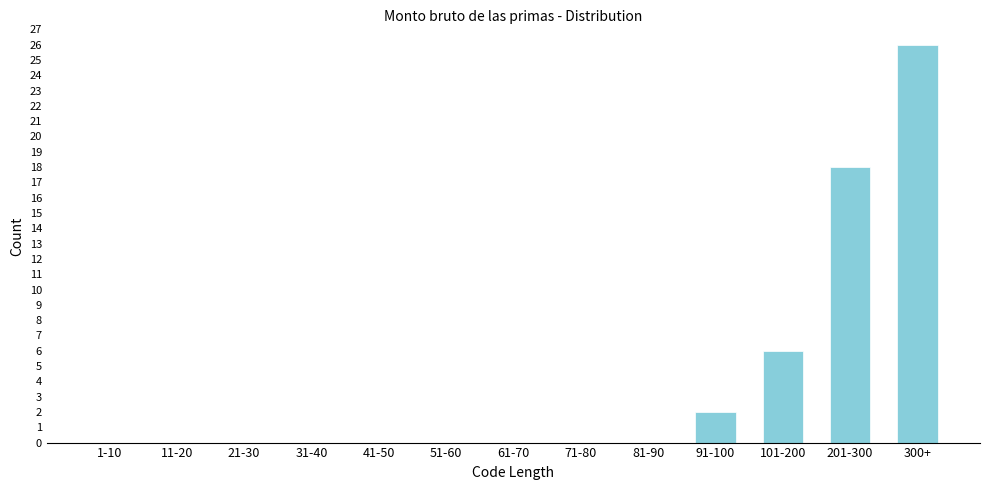

Reading left to right, extract all data points from this chart.

1-10=0	11-20=0	21-30=0	31-40=0	41-50=0	51-60=0	61-70=0	71-80=0	81-90=0	91-100=2	101-200=6	201-300=18	300+=26